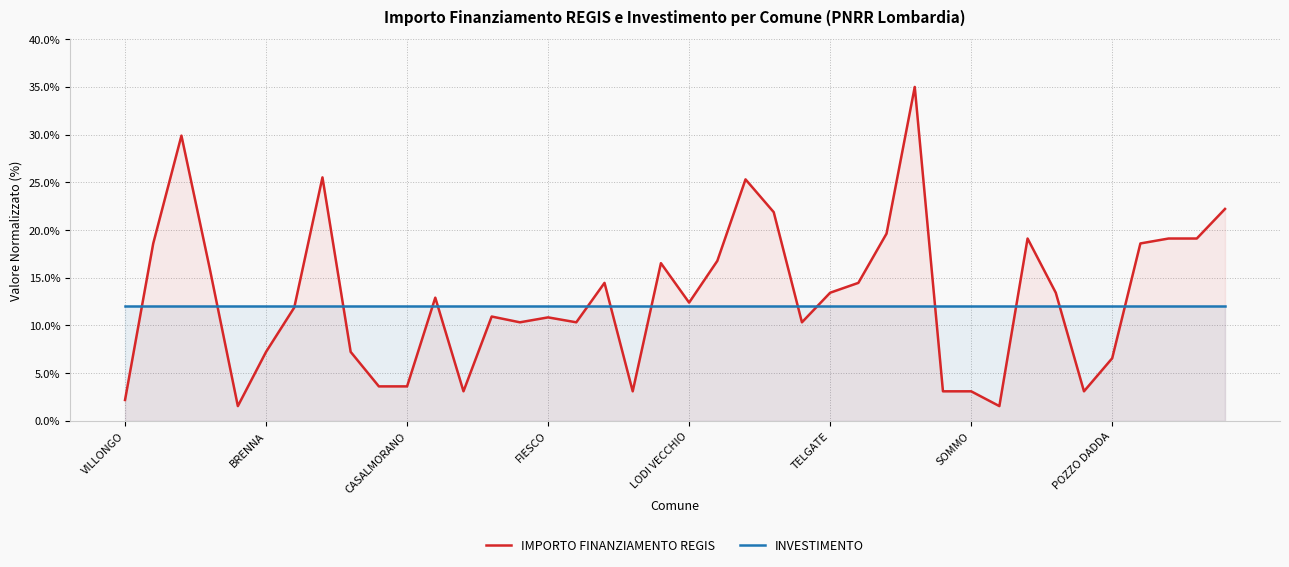

What value does the IMPORTO FINANZIAMENTO REGIS series have at SOMMO?

3.1